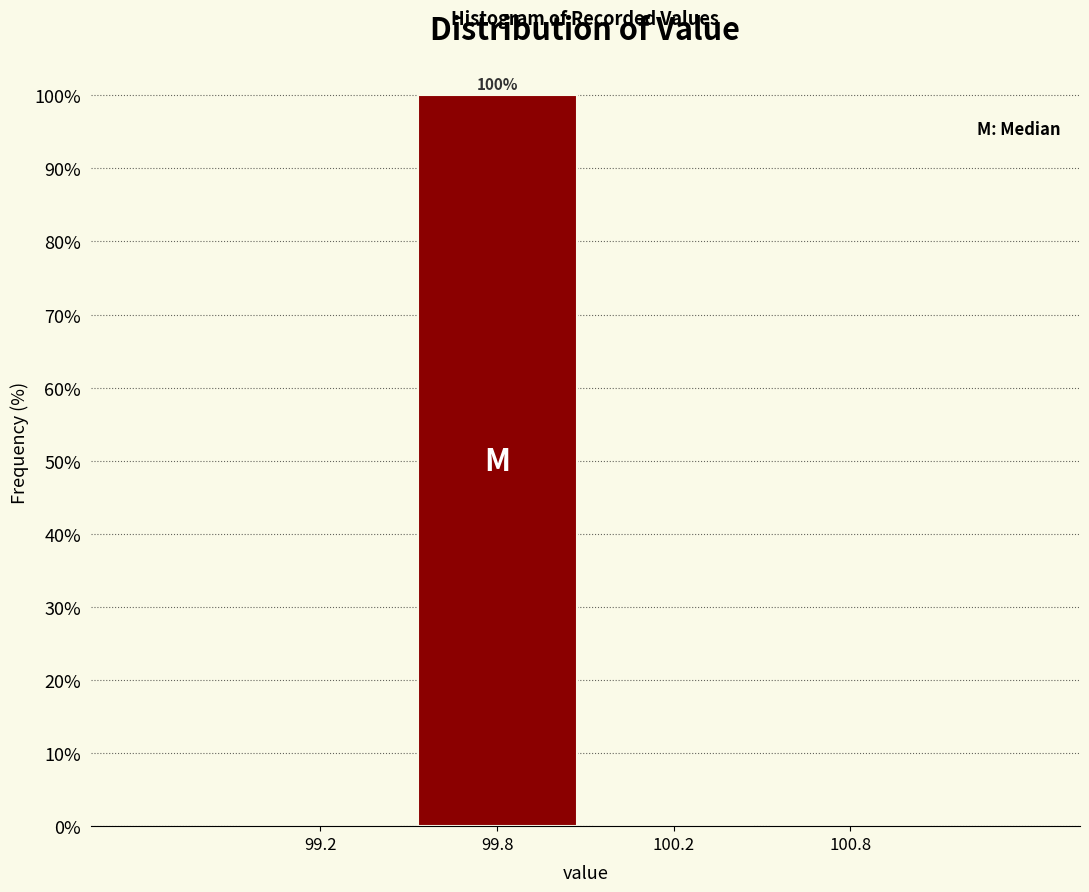

Reading left to right, transcribe all the data shown in this chart.

99.2=0	99.8=100	100.2=0	100.8=0